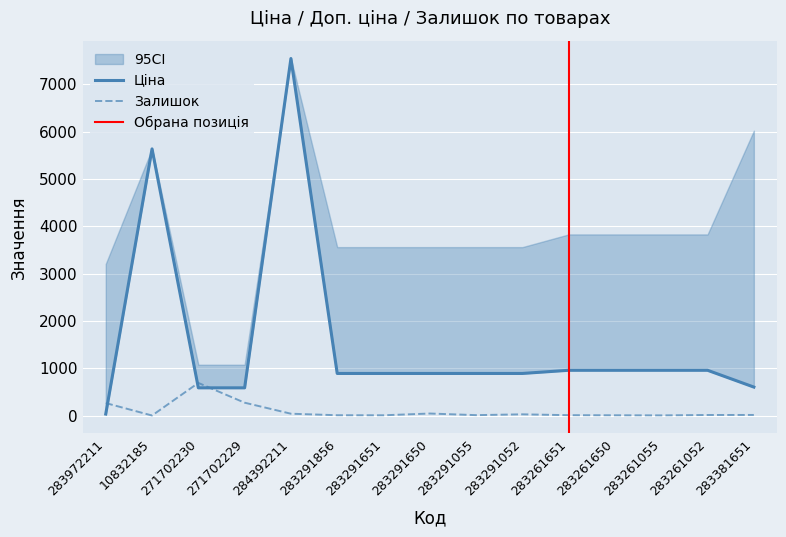

The Залишок series shows 690 at 271702230. True or false?

True